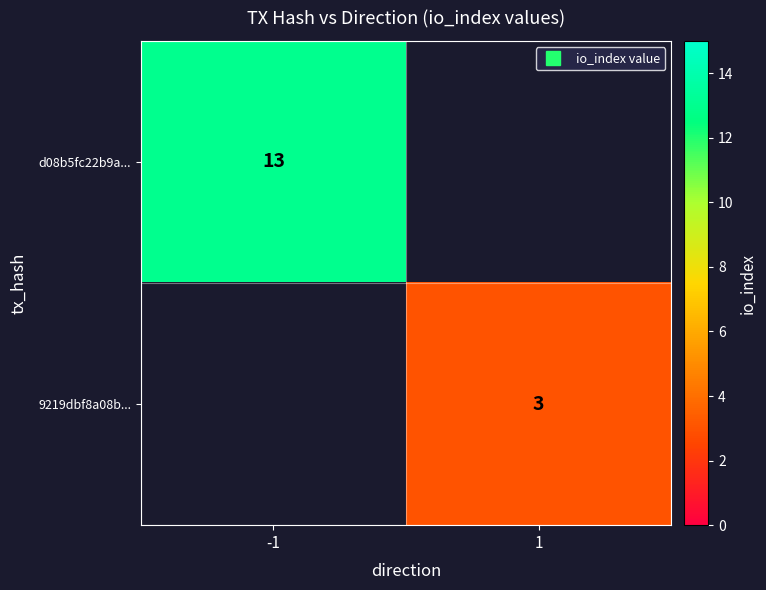

How many positive values does the 9219dbf8a08b... series have?

1